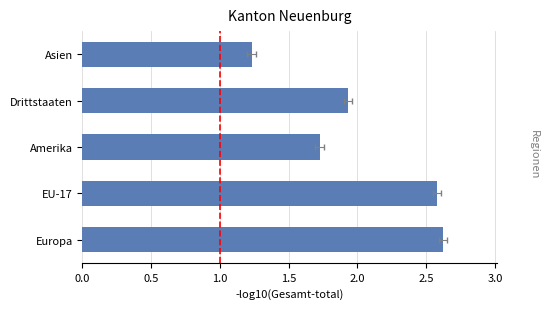

What is the ratio of the value at EU-17 to the value at Asien?

2.1